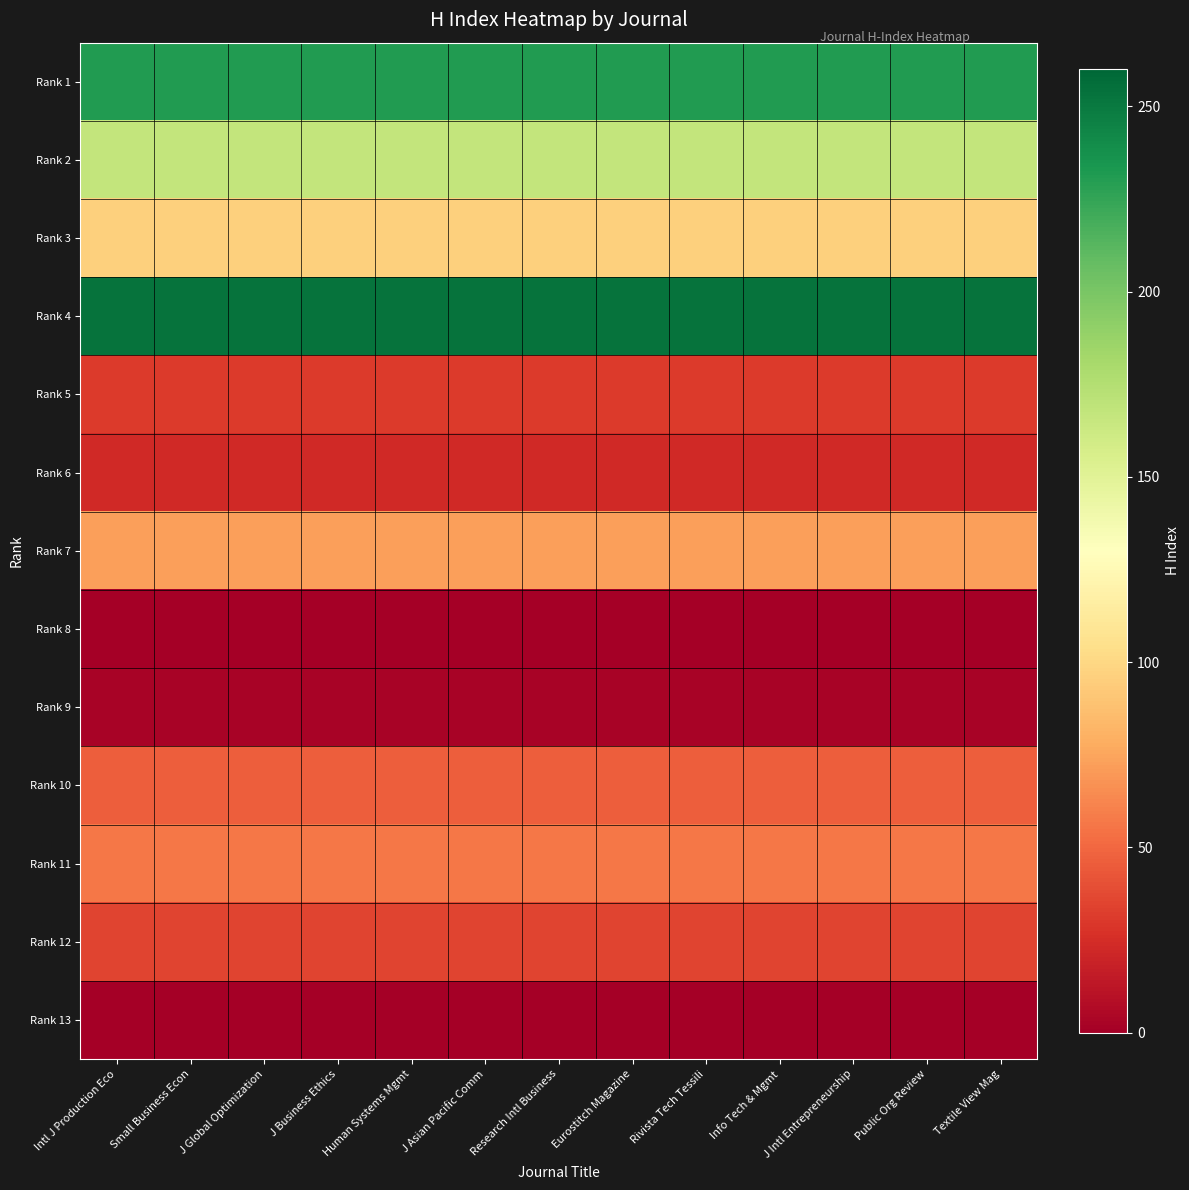

Reading right to left, extract all data points from this chart.

Rank 1: Textile View Mag=231	Public Org Review=231	J Intl Entrepreneurship=231	Info Tech & Mgmt=231	Rivista Tech Tessili=231	Eurostitch Magazine=231	Research Intl Business=231	J Asian Pacific Comm=231	Human Systems Mgmt=231	J Business Ethics=231	J Global Optimization=231	Small Business Econ=231	Intl J Production Eco=231
Rank 2: Textile View Mag=167	Public Org Review=167	J Intl Entrepreneurship=167	Info Tech & Mgmt=167	Rivista Tech Tessili=167	Eurostitch Magazine=167	Research Intl Business=167	J Asian Pacific Comm=167	Human Systems Mgmt=167	J Business Ethics=167	J Global Optimization=167	Small Business Econ=167	Intl J Production Eco=167
Rank 3: Textile View Mag=96	Public Org Review=96	J Intl Entrepreneurship=96	Info Tech & Mgmt=96	Rivista Tech Tessili=96	Eurostitch Magazine=96	Research Intl Business=96	J Asian Pacific Comm=96	Human Systems Mgmt=96	J Business Ethics=96	J Global Optimization=96	Small Business Econ=96	Intl J Production Eco=96
Rank 4: Textile View Mag=253	Public Org Review=253	J Intl Entrepreneurship=253	Info Tech & Mgmt=253	Rivista Tech Tessili=253	Eurostitch Magazine=253	Research Intl Business=253	J Asian Pacific Comm=253	Human Systems Mgmt=253	J Business Ethics=253	J Global Optimization=253	Small Business Econ=253	Intl J Production Eco=253
Rank 5: Textile View Mag=31	Public Org Review=31	J Intl Entrepreneurship=31	Info Tech & Mgmt=31	Rivista Tech Tessili=31	Eurostitch Magazine=31	Research Intl Business=31	J Asian Pacific Comm=31	Human Systems Mgmt=31	J Business Ethics=31	J Global Optimization=31	Small Business Econ=31	Intl J Production Eco=31
Rank 6: Textile View Mag=23	Public Org Review=23	J Intl Entrepreneurship=23	Info Tech & Mgmt=23	Rivista Tech Tessili=23	Eurostitch Magazine=23	Research Intl Business=23	J Asian Pacific Comm=23	Human Systems Mgmt=23	J Business Ethics=23	J Global Optimization=23	Small Business Econ=23	Intl J Production Eco=23
Rank 7: Textile View Mag=73	Public Org Review=73	J Intl Entrepreneurship=73	Info Tech & Mgmt=73	Rivista Tech Tessili=73	Eurostitch Magazine=73	Research Intl Business=73	J Asian Pacific Comm=73	Human Systems Mgmt=73	J Business Ethics=73	J Global Optimization=73	Small Business Econ=73	Intl J Production Eco=73
Rank 8: Textile View Mag=1	Public Org Review=1	J Intl Entrepreneurship=1	Info Tech & Mgmt=1	Rivista Tech Tessili=1	Eurostitch Magazine=1	Research Intl Business=1	J Asian Pacific Comm=1	Human Systems Mgmt=1	J Business Ethics=1	J Global Optimization=1	Small Business Econ=1	Intl J Production Eco=1
Rank 9: Textile View Mag=3	Public Org Review=3	J Intl Entrepreneurship=3	Info Tech & Mgmt=3	Rivista Tech Tessili=3	Eurostitch Magazine=3	Research Intl Business=3	J Asian Pacific Comm=3	Human Systems Mgmt=3	J Business Ethics=3	J Global Optimization=3	Small Business Econ=3	Intl J Production Eco=3
Rank 10: Textile View Mag=46	Public Org Review=46	J Intl Entrepreneurship=46	Info Tech & Mgmt=46	Rivista Tech Tessili=46	Eurostitch Magazine=46	Research Intl Business=46	J Asian Pacific Comm=46	Human Systems Mgmt=46	J Business Ethics=46	J Global Optimization=46	Small Business Econ=46	Intl J Production Eco=46
Rank 11: Textile View Mag=56	Public Org Review=56	J Intl Entrepreneurship=56	Info Tech & Mgmt=56	Rivista Tech Tessili=56	Eurostitch Magazine=56	Research Intl Business=56	J Asian Pacific Comm=56	Human Systems Mgmt=56	J Business Ethics=56	J Global Optimization=56	Small Business Econ=56	Intl J Production Eco=56
Rank 12: Textile View Mag=35	Public Org Review=35	J Intl Entrepreneurship=35	Info Tech & Mgmt=35	Rivista Tech Tessili=35	Eurostitch Magazine=35	Research Intl Business=35	J Asian Pacific Comm=35	Human Systems Mgmt=35	J Business Ethics=35	J Global Optimization=35	Small Business Econ=35	Intl J Production Eco=35
Rank 13: Textile View Mag=1	Public Org Review=1	J Intl Entrepreneurship=1	Info Tech & Mgmt=1	Rivista Tech Tessili=1	Eurostitch Magazine=1	Research Intl Business=1	J Asian Pacific Comm=1	Human Systems Mgmt=1	J Business Ethics=1	J Global Optimization=1	Small Business Econ=1	Intl J Production Eco=1